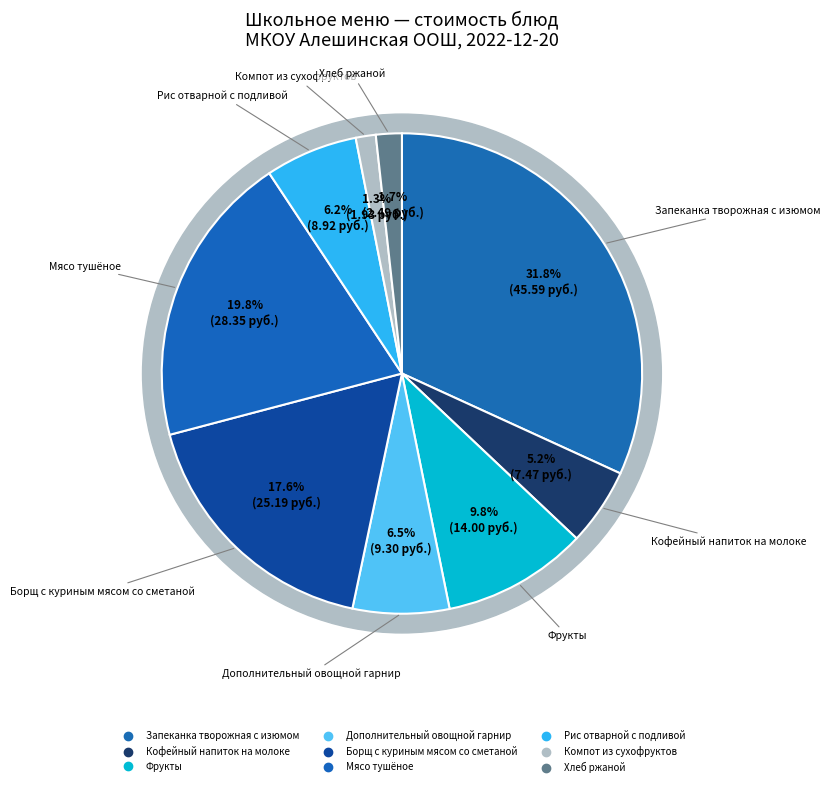

Does any single category account for the majority?

No